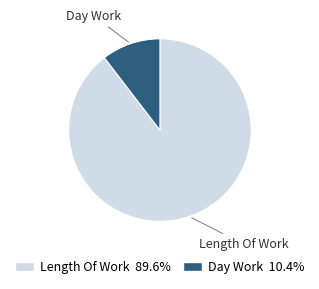

Which category has the biggest portion of the pie?

Length Of Work